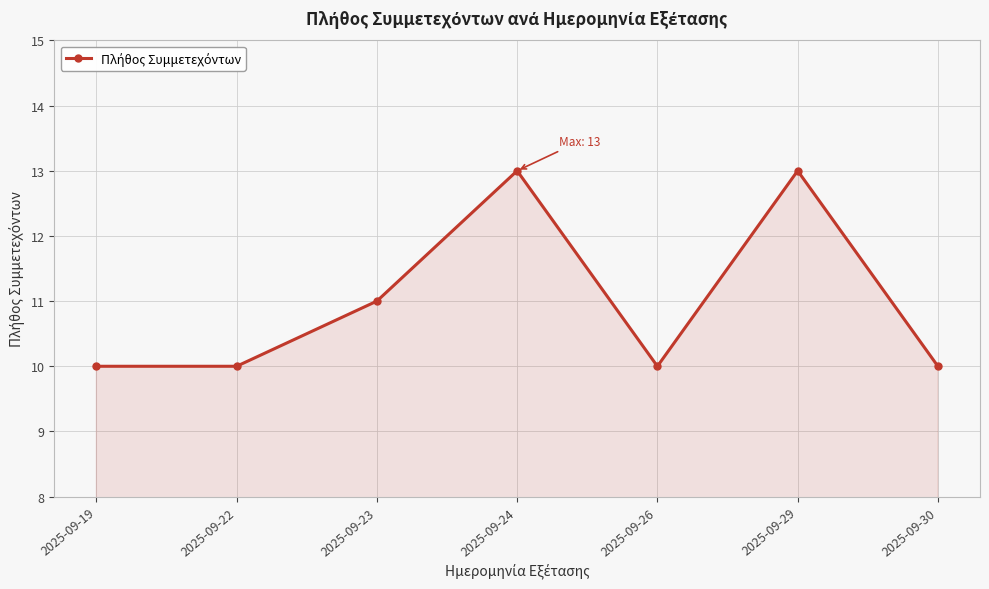

Is it true that the value at 2025-09-24 is 7?

False